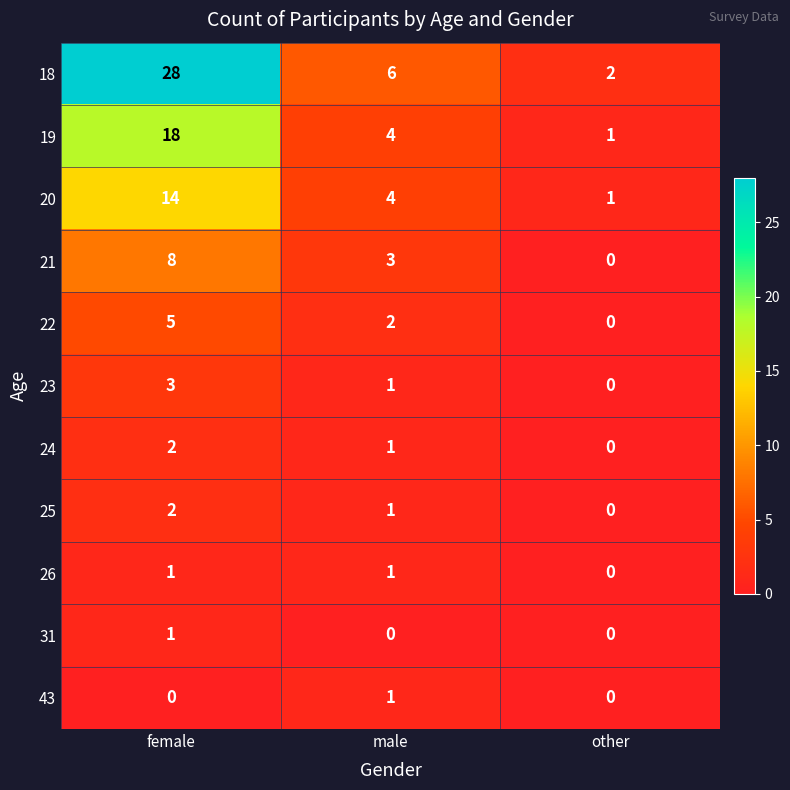

The value of 18 at other is 2. True or false?

True